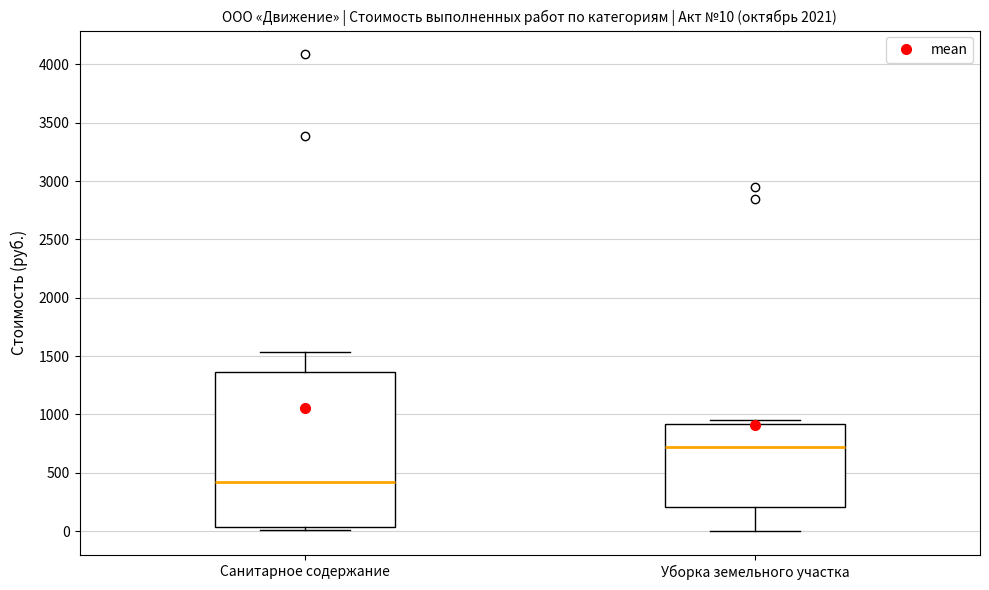

Which box is the tallest, from its lower edge to its upper edge?

Санитарное содержание